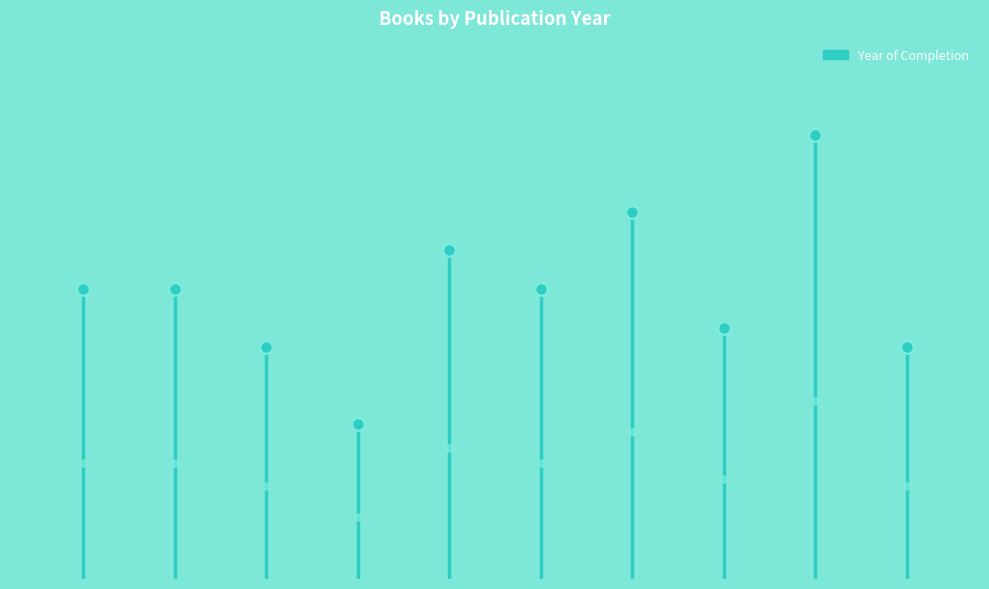

At which label is the value closest to 2007?

OPUS4-7192